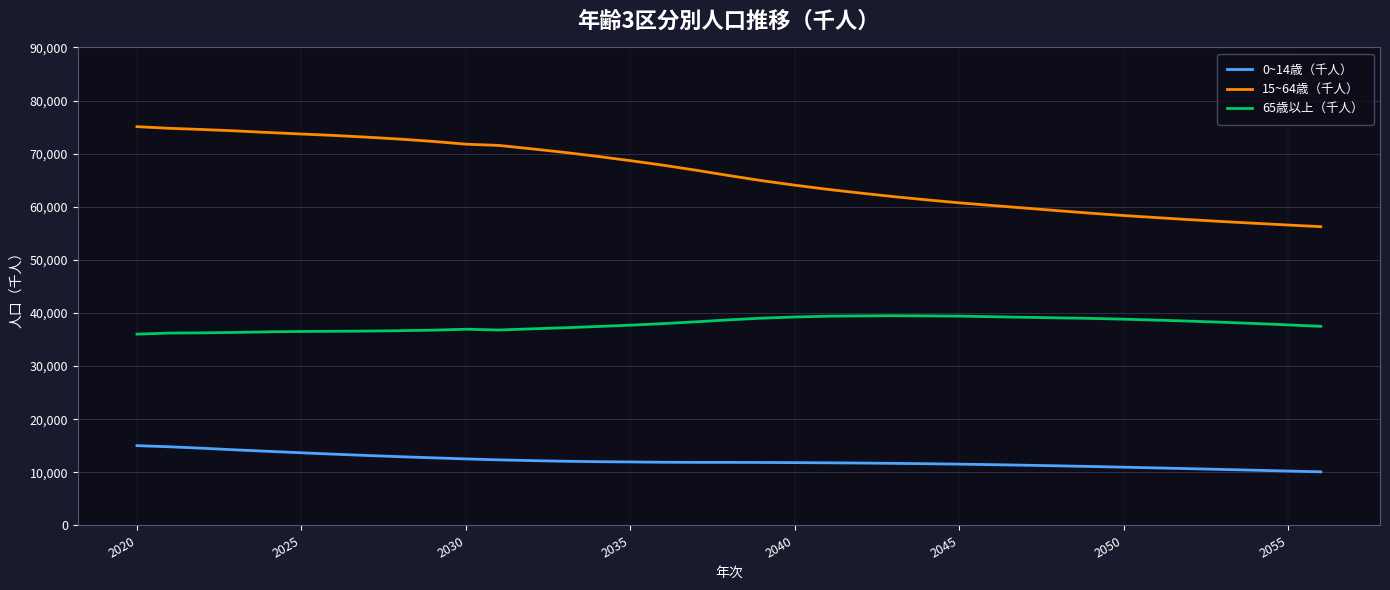

True or false: 0~14歳（千人） and 65歳以上（千人） cross at least once.

False